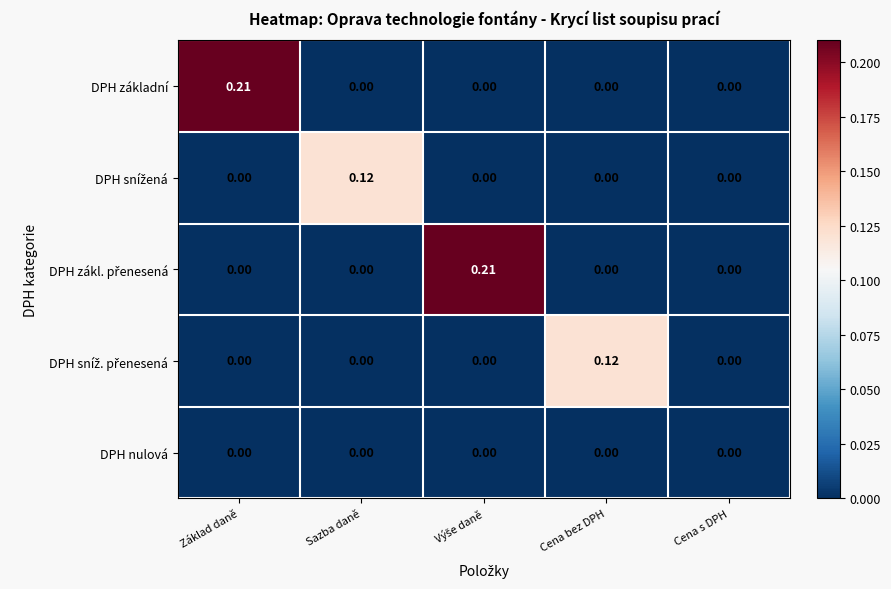

Which series changed the most between Základ daně and Cena bez DPH?

DPH základní